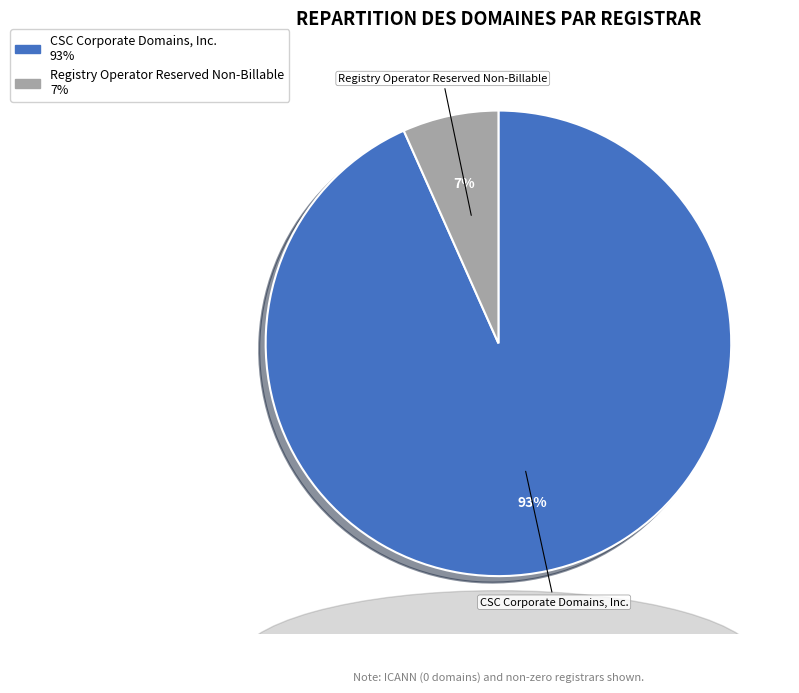

Is there a majority slice in this chart?

Yes